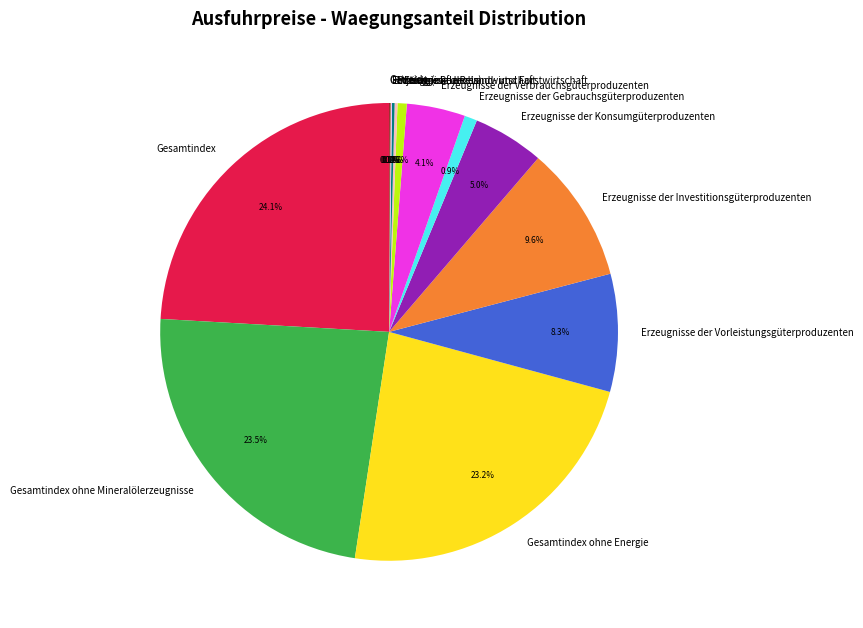

Approximately how many times larger is the value at Energie compared to Erzeugnisse der Gebrauchsgüterproduzenten?

0.7